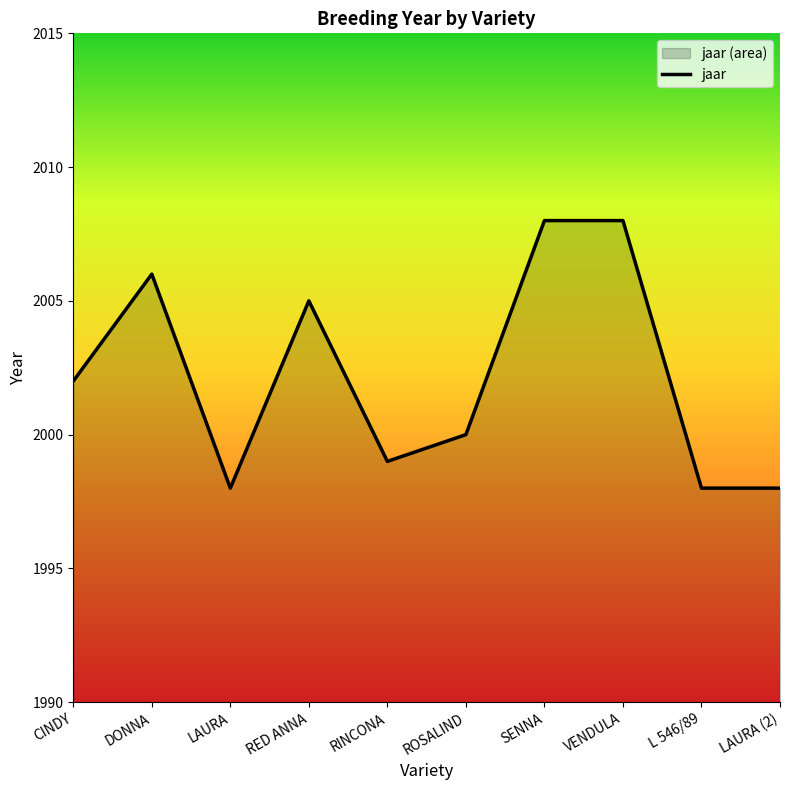

Where is the first local maximum?

DONNA